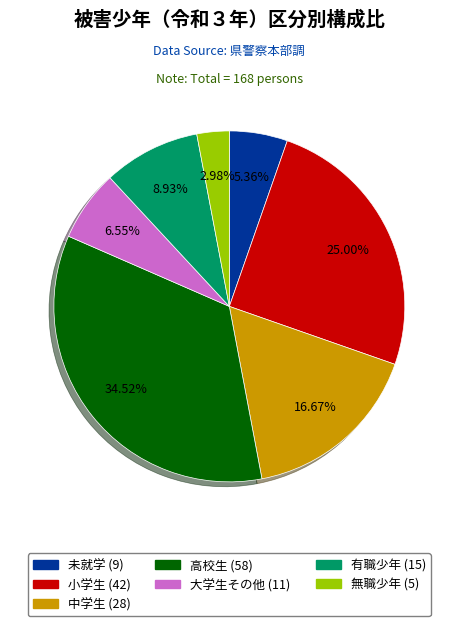

To the nearest percent, what percentage of the pie is 高校生?

35%